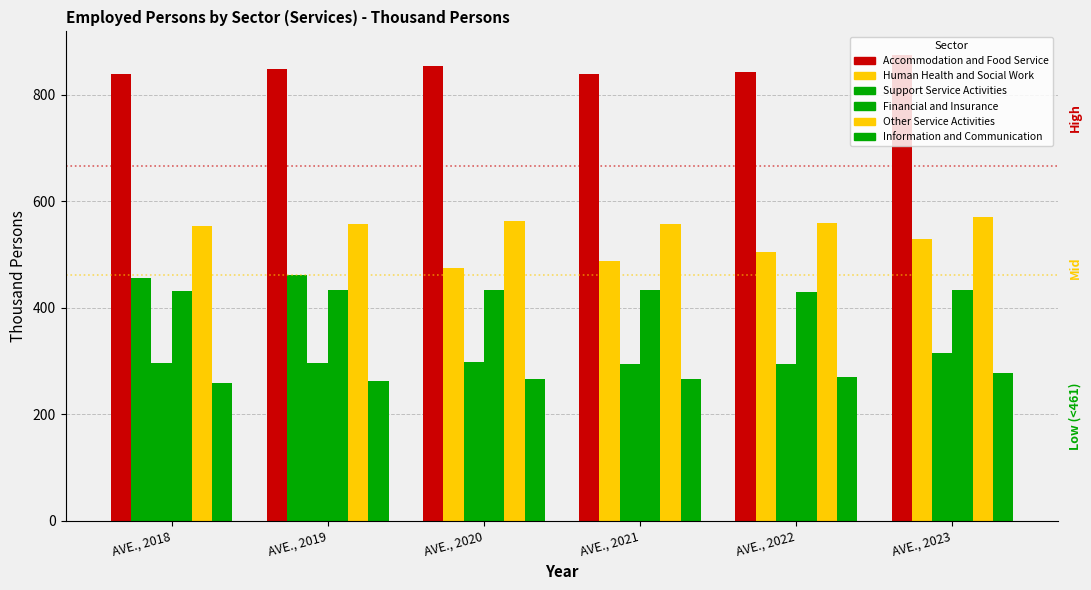

What is the highest value of the Support Service Activities series?

315